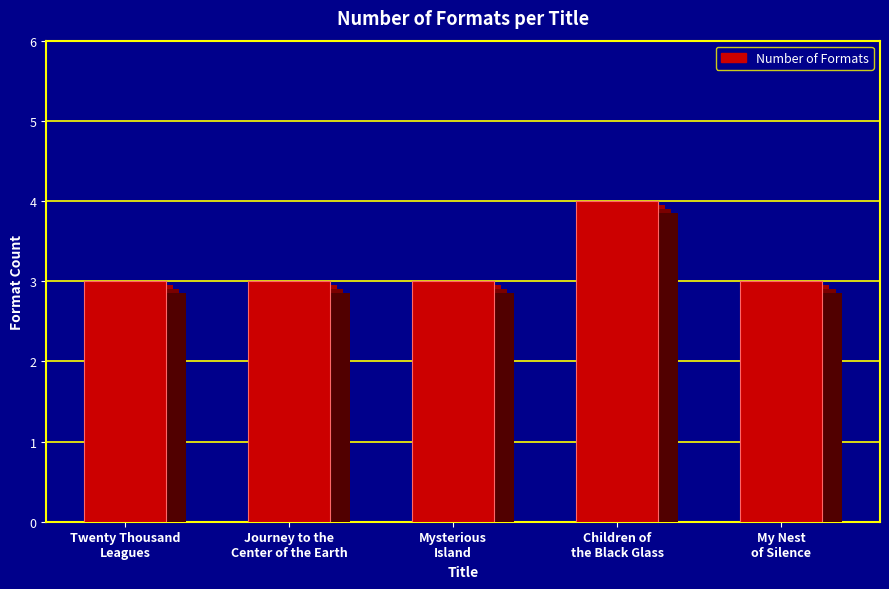

Is it true that the value at Anthony Peckham
(Children of the Black Glass) is 2?

False